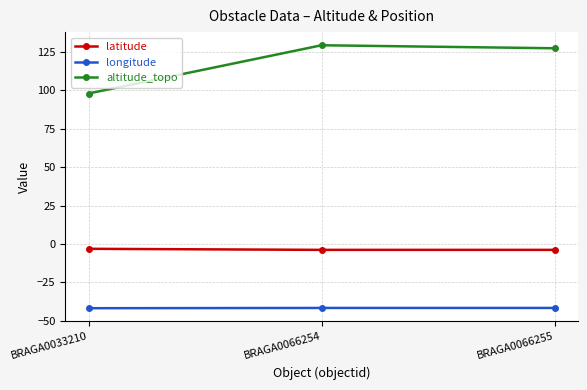

What is the sum of the longitude values at BRAGA0033210 and BRAGA0066255?

-83.6